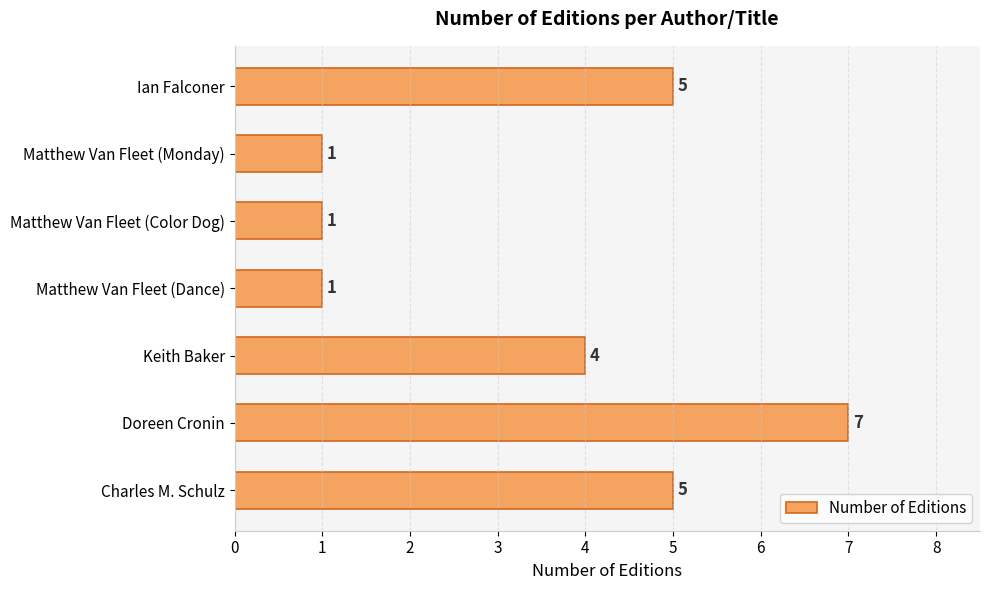

Reading bottom to top, list all the values displayed in this chart.

Charles M. Schulz=5	Doreen Cronin=7	Keith Baker=4	Matthew Van Fleet (Dance)=1	Matthew Van Fleet (Color Dog)=1	Matthew Van Fleet (Monday)=1	Ian Falconer=5